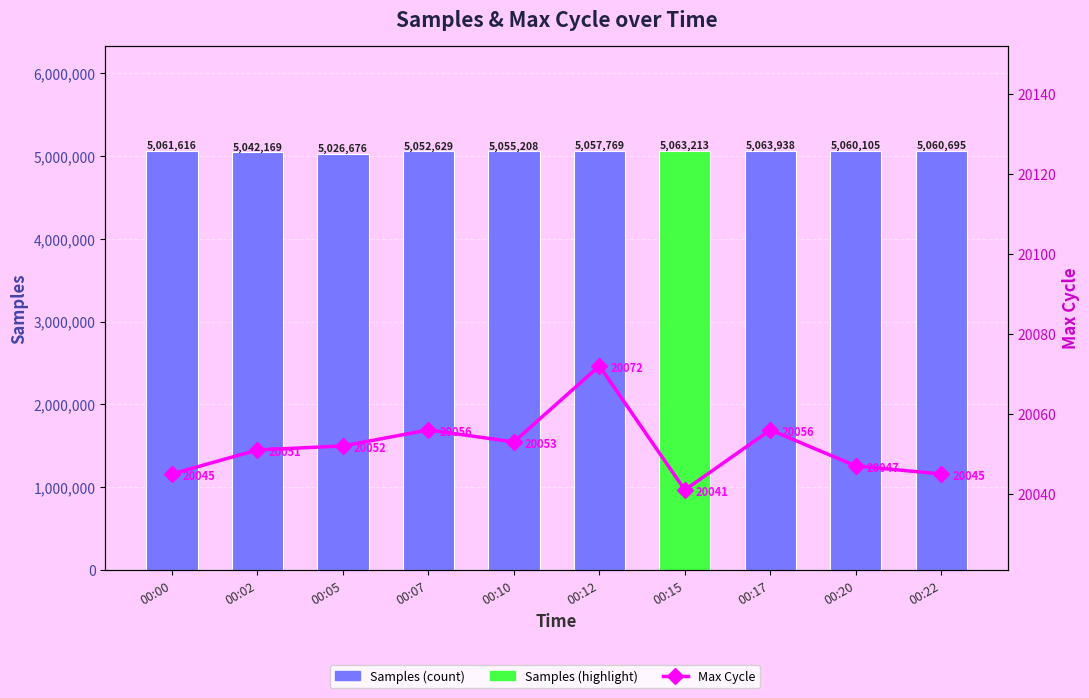

The Samples (count) series shows 3112305 at 00:00. True or false?

False